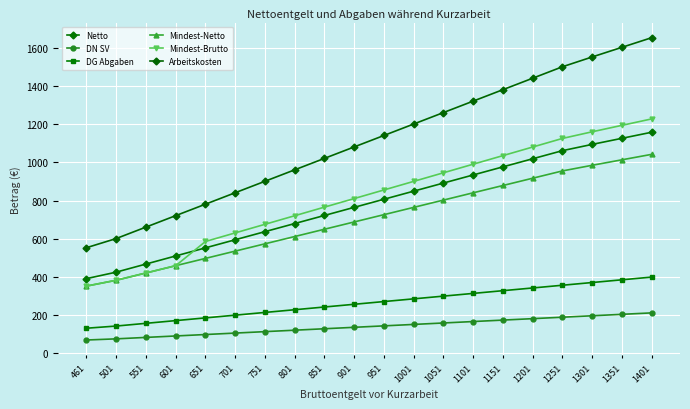

Which series changed the most between 851 and 901?

Arbeitskosten